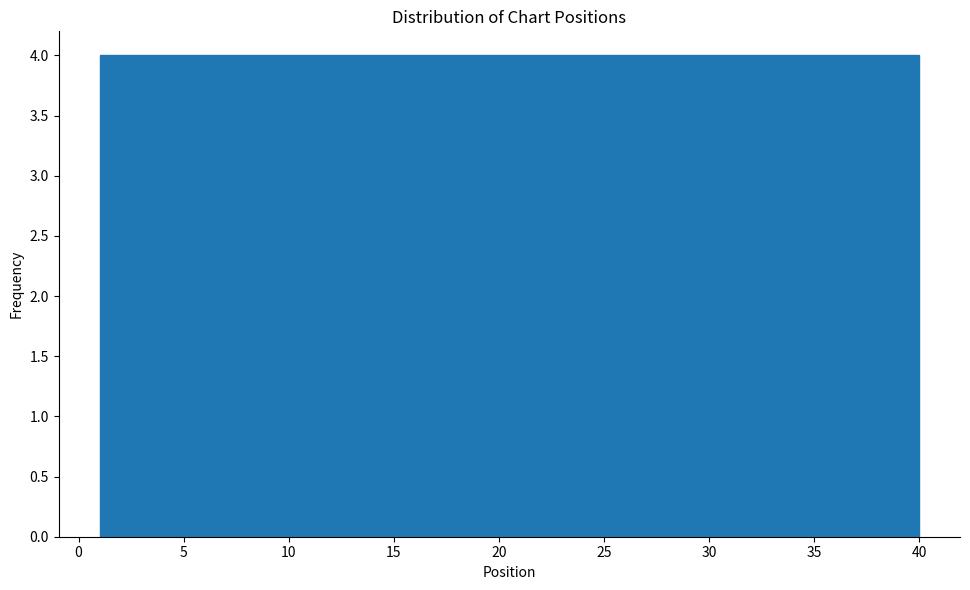

Reading left to right, transcribe this chart: for each bar, give the range it covers on the x-axis and its height. Neither the bar edges nor the heights are printed on the chart, so give them approximately, as read against the axes.

1.0 to 4.9: 4
4.9 to 8.8: 4
8.8 to 12.7: 4
12.7 to 16.6: 4
16.6 to 20.5: 4
20.5 to 24.4: 4
24.4 to 28.3: 4
28.3 to 32.2: 4
32.2 to 36.1: 4
36.1 to 40.0: 4